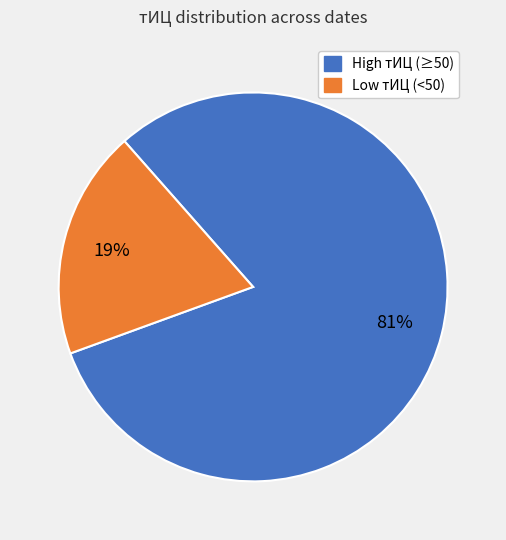

To the nearest percent, what is the difference between the largest and smallest slice percentages?

62%